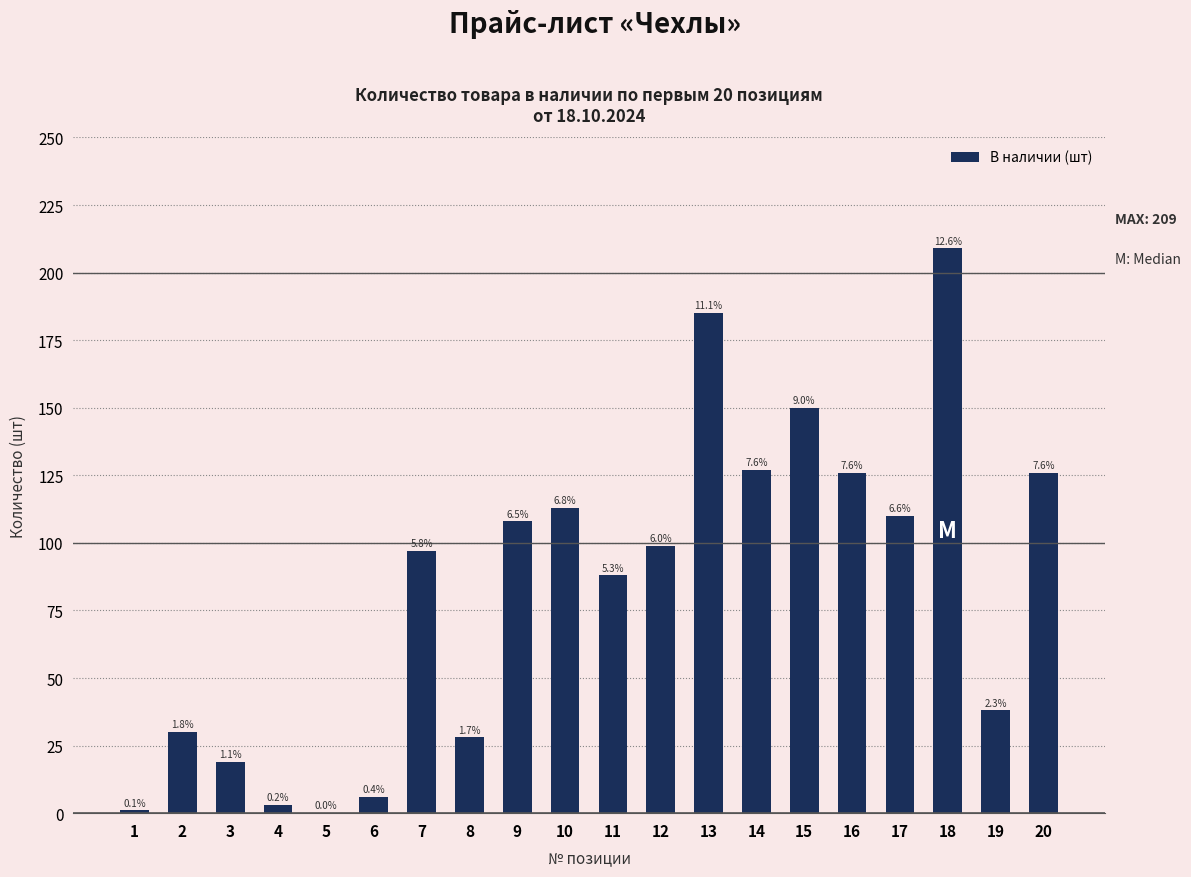

The value at 15 is 237. True or false?

False